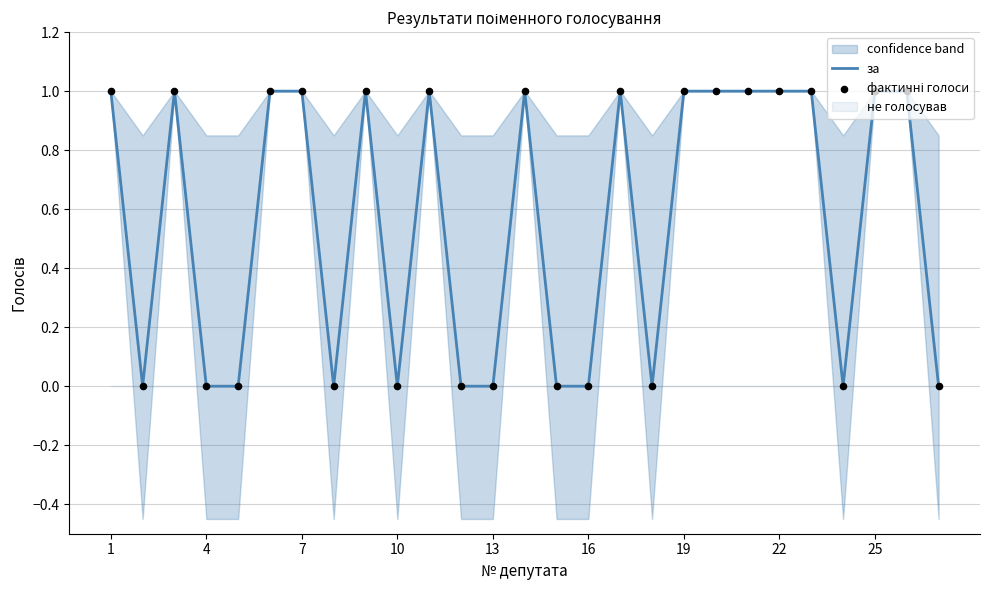

True or false: за has a value of 0 at 22.

False